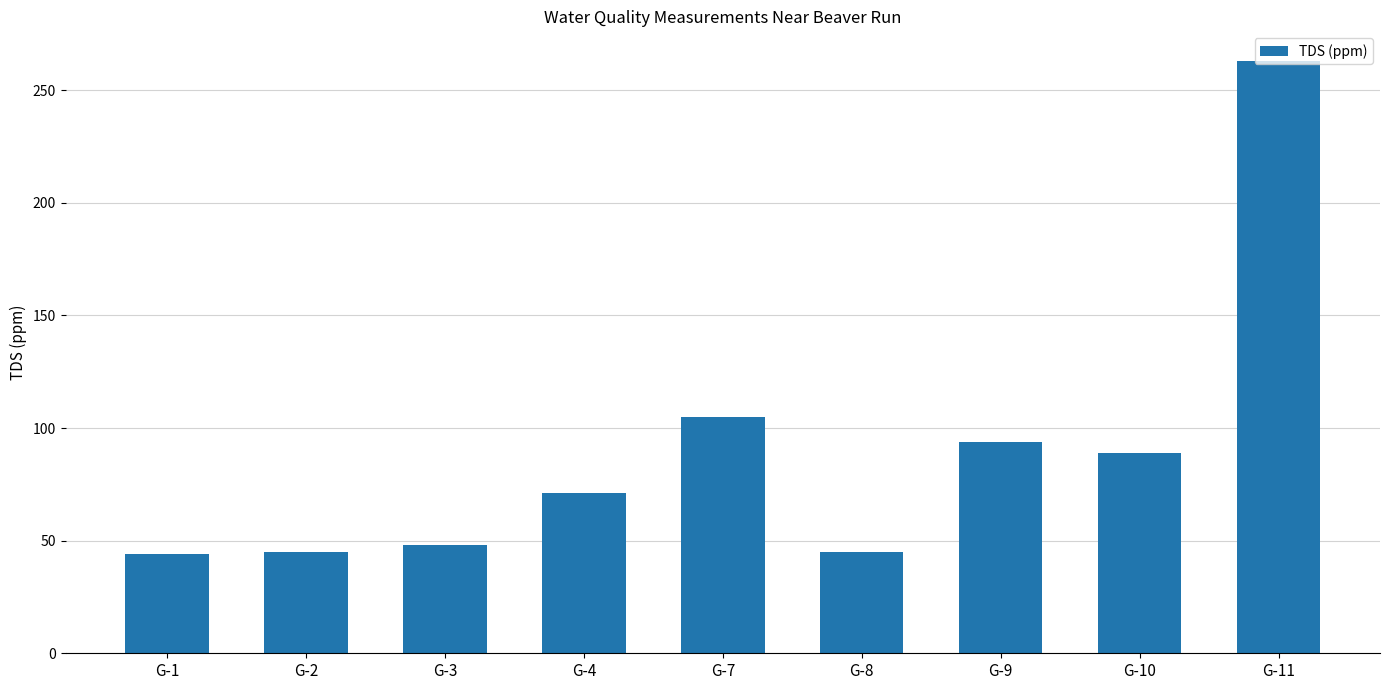

What is the average value?

89